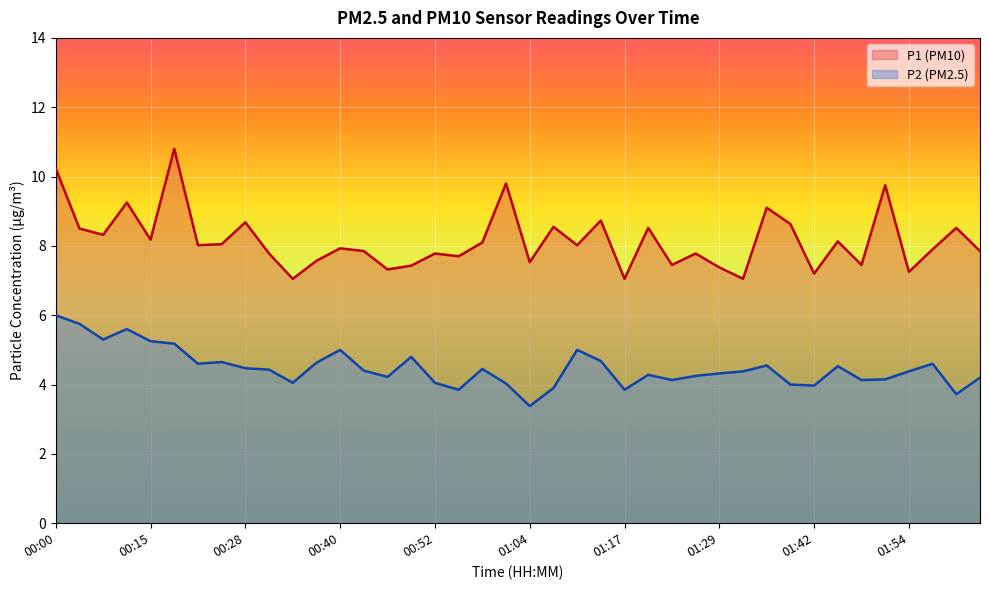

At 37, list the series in order from smallest to largest.

P2 (PM2.5) line, P1 (PM10) line